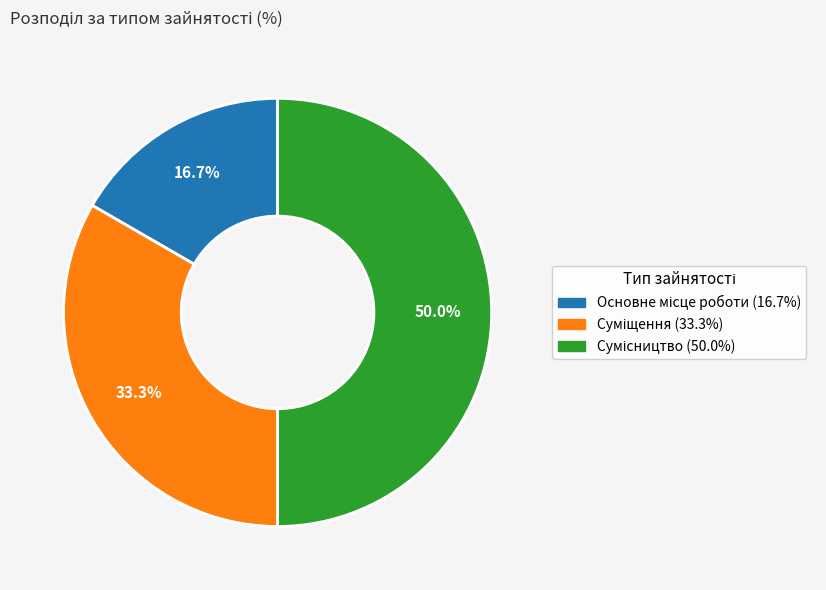

Is it true that Суміщення is 33% of the pie?

True